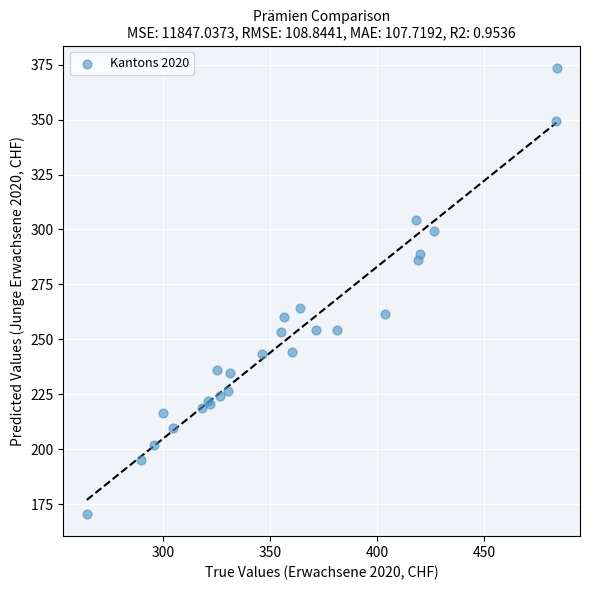

What Y value in the scatter plot is closest to 272?

264.4